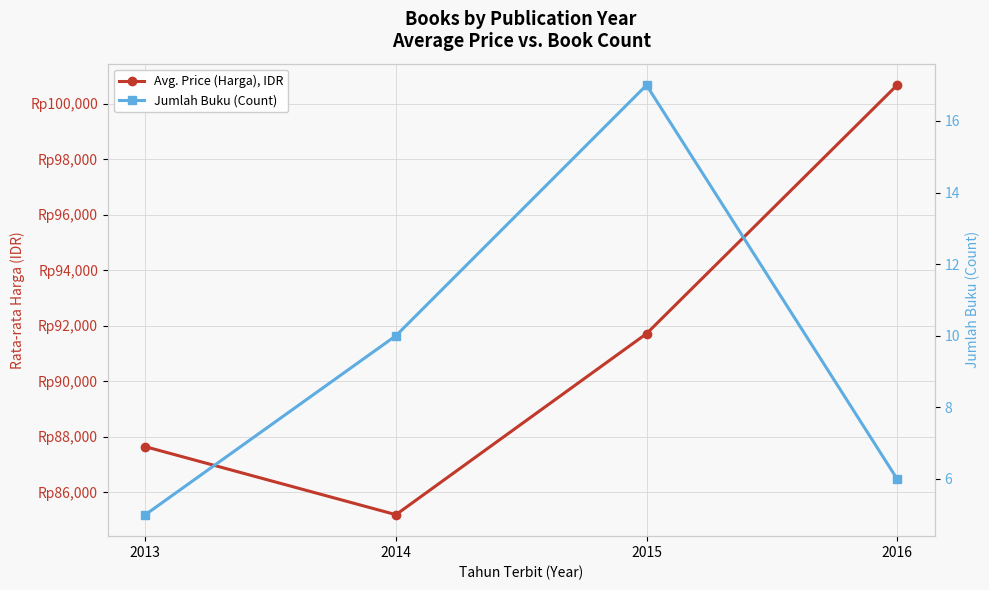

How many data points does each series have?

4